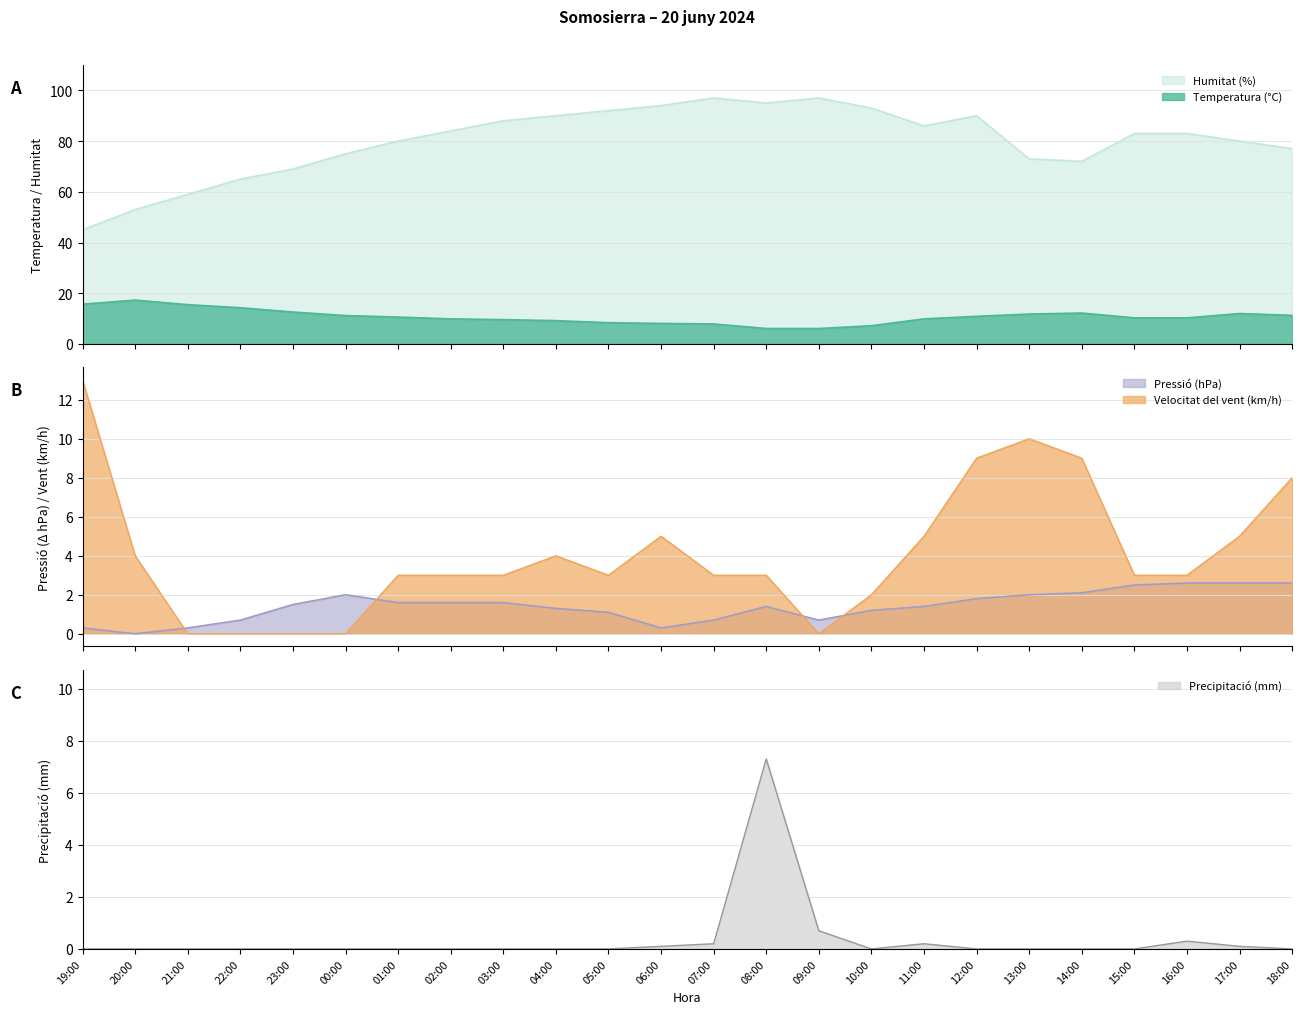

Which series has the widest spread of values?

Humitat (%)